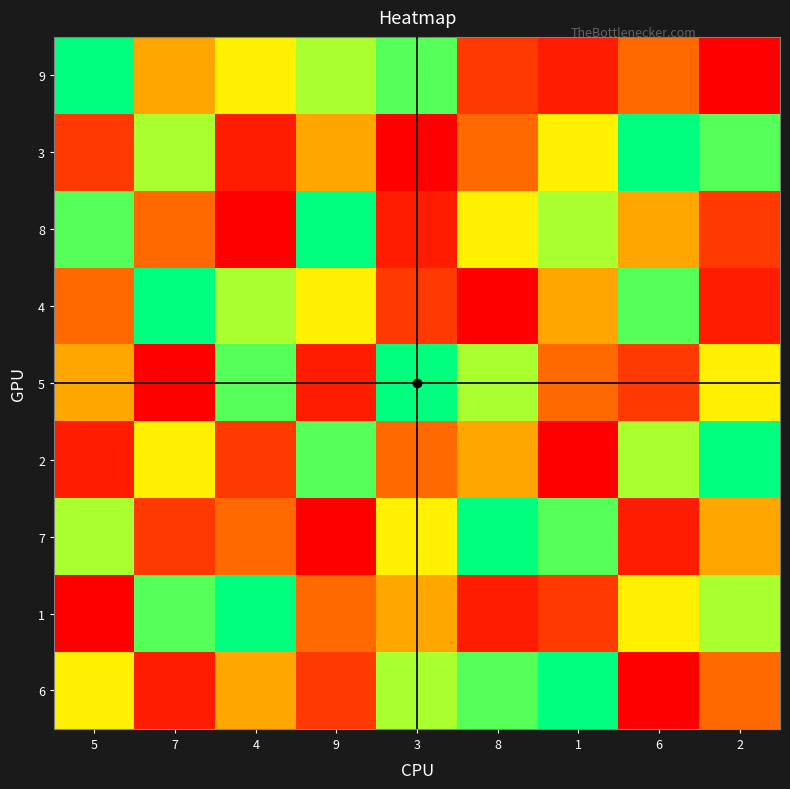

Reading left to right, what are all the values shown in this chart?

9: 5=9	7=5	4=6	9=7	3=8	8=3	1=2	6=4	2=1
3: 5=3	7=7	4=2	9=5	3=1	8=4	1=6	6=9	2=8
8: 5=8	7=4	4=1	9=9	3=2	8=6	1=7	6=5	2=3
4: 5=4	7=9	4=7	9=6	3=3	8=1	1=5	6=8	2=2
5: 5=5	7=1	4=8	9=2	3=9	8=7	1=4	6=3	2=6
2: 5=2	7=6	4=3	9=8	3=4	8=5	1=1	6=7	2=9
7: 5=7	7=3	4=4	9=1	3=6	8=9	1=8	6=2	2=5
1: 5=1	7=8	4=9	9=4	3=5	8=2	1=3	6=6	2=7
6: 5=6	7=2	4=5	9=3	3=7	8=8	1=9	6=1	2=4